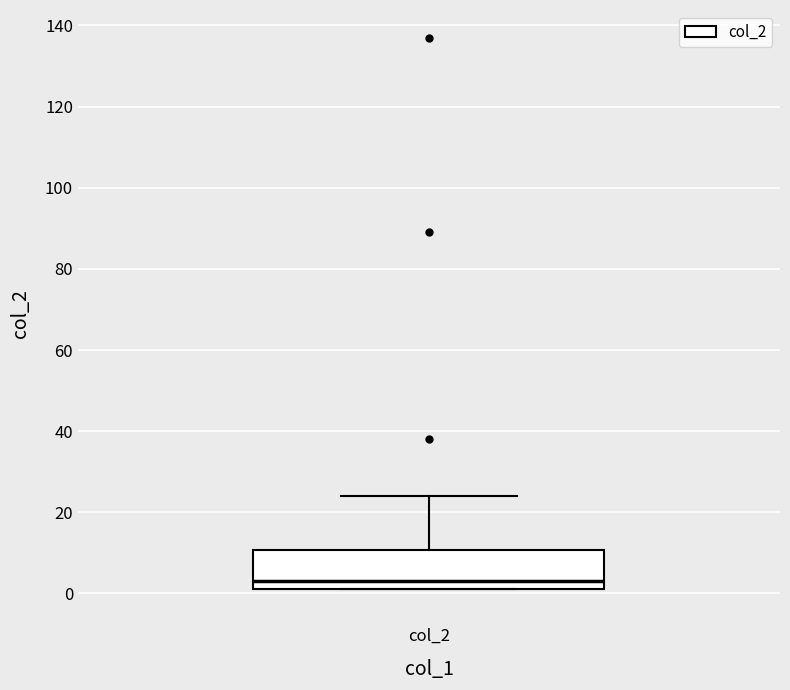

Read this box plot against the y-axis: the position of the median line, the range covered by the box, and the ends of both whiskers. The values are not printed on the chart, so give them approximately, as read against the axis.

median 4, box 2 to 10, whiskers 2 to 24